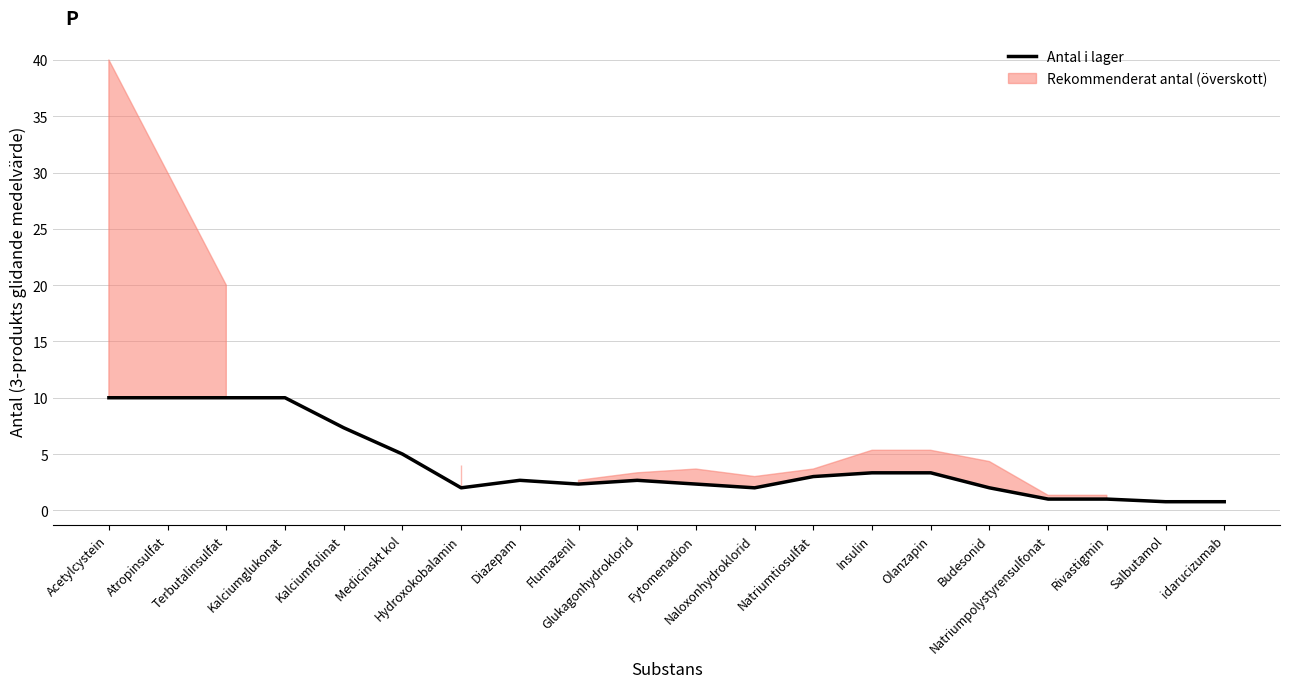

What is the change in value from Acetylcystein to Olanzapin?

-6.7